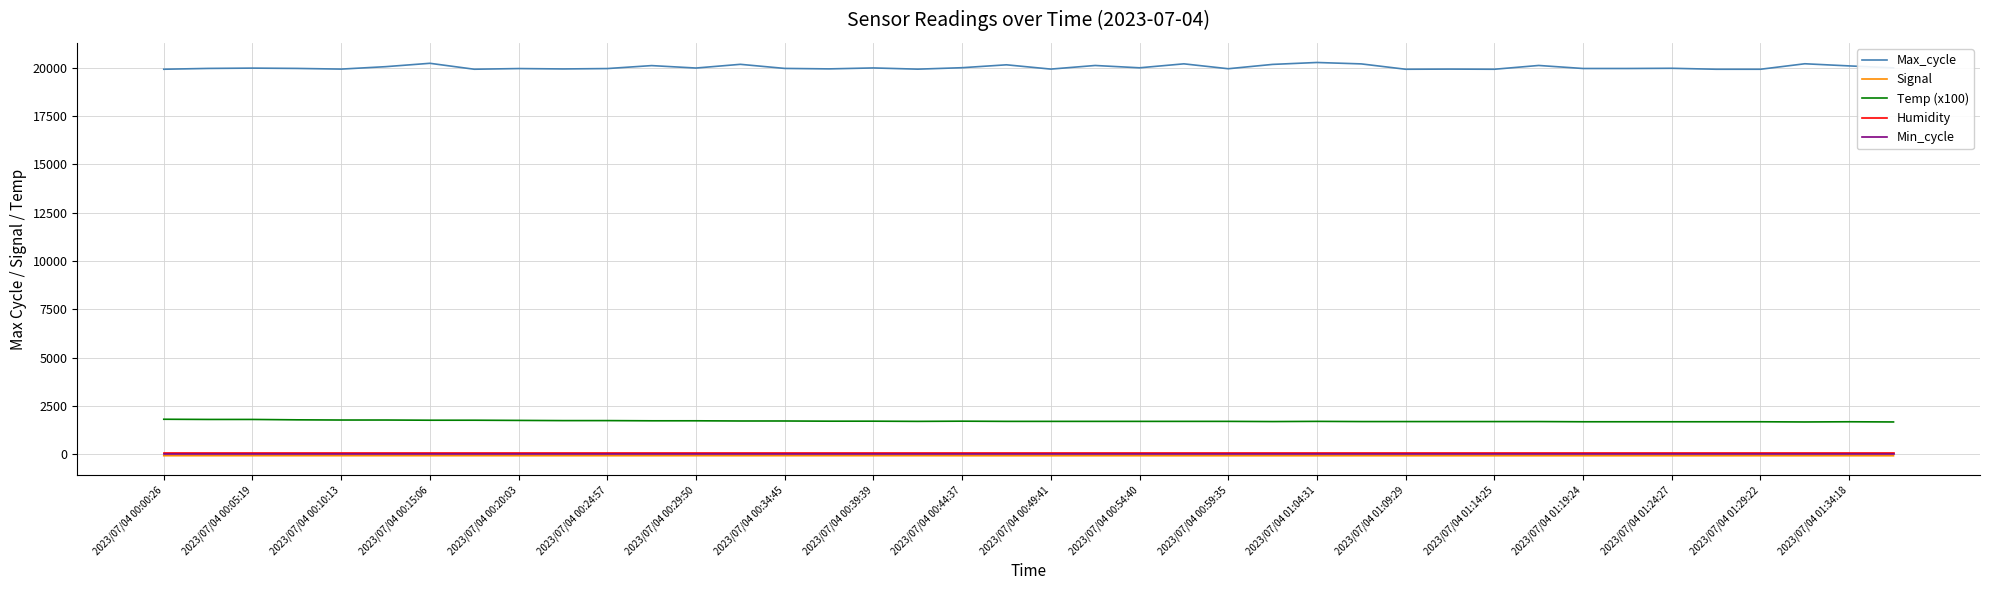

At how many categories does at least one series exceed 16915?

40